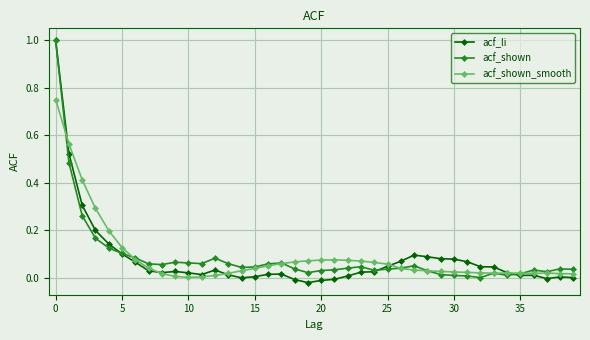

What is the greatest value displayed?

1.0